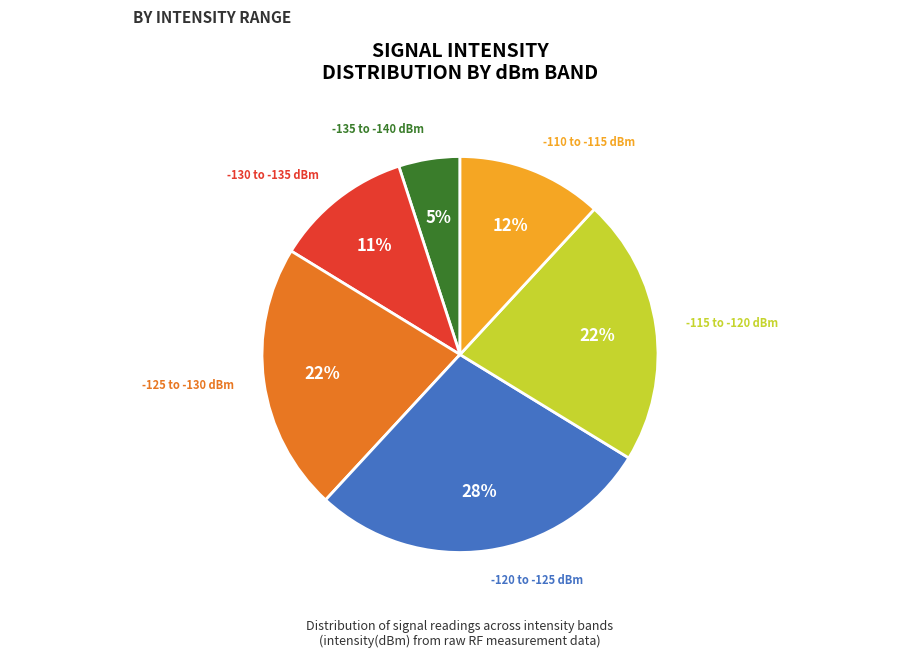

To the nearest percent, what is the difference between the largest and smallest slice percentages?

23%